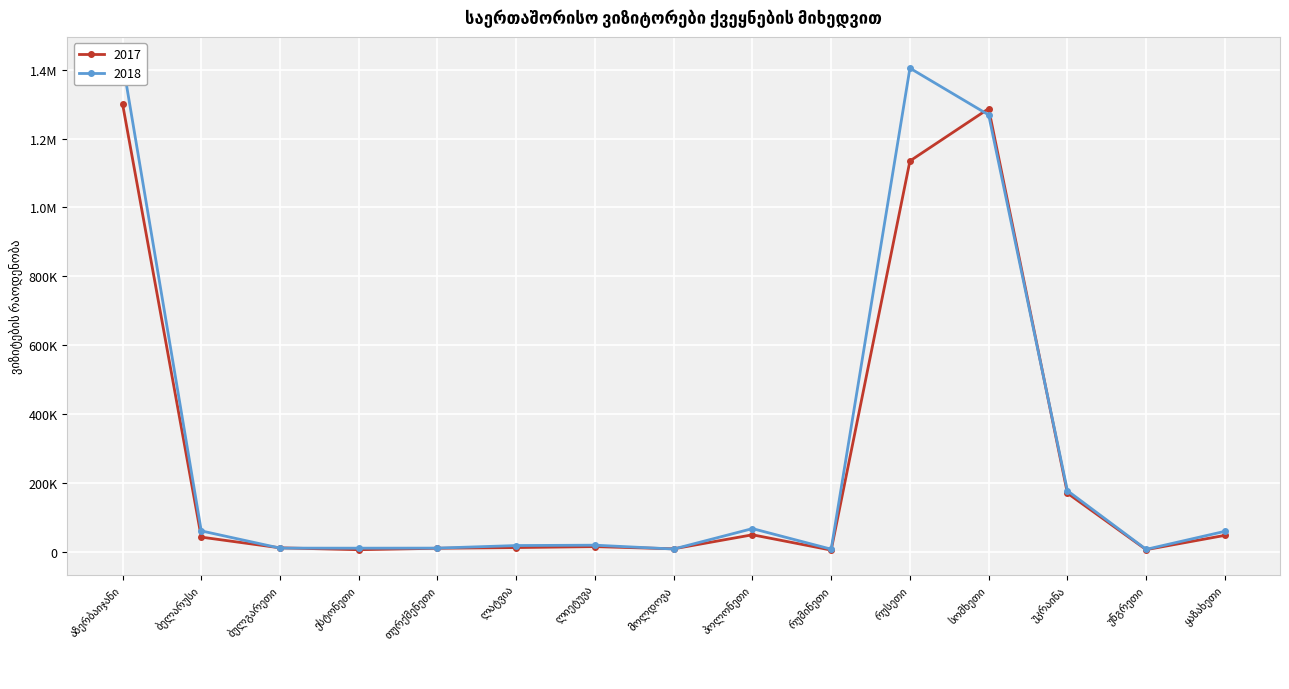

After their last crossing, which series has the higher values: 2018 or 2017?

2018